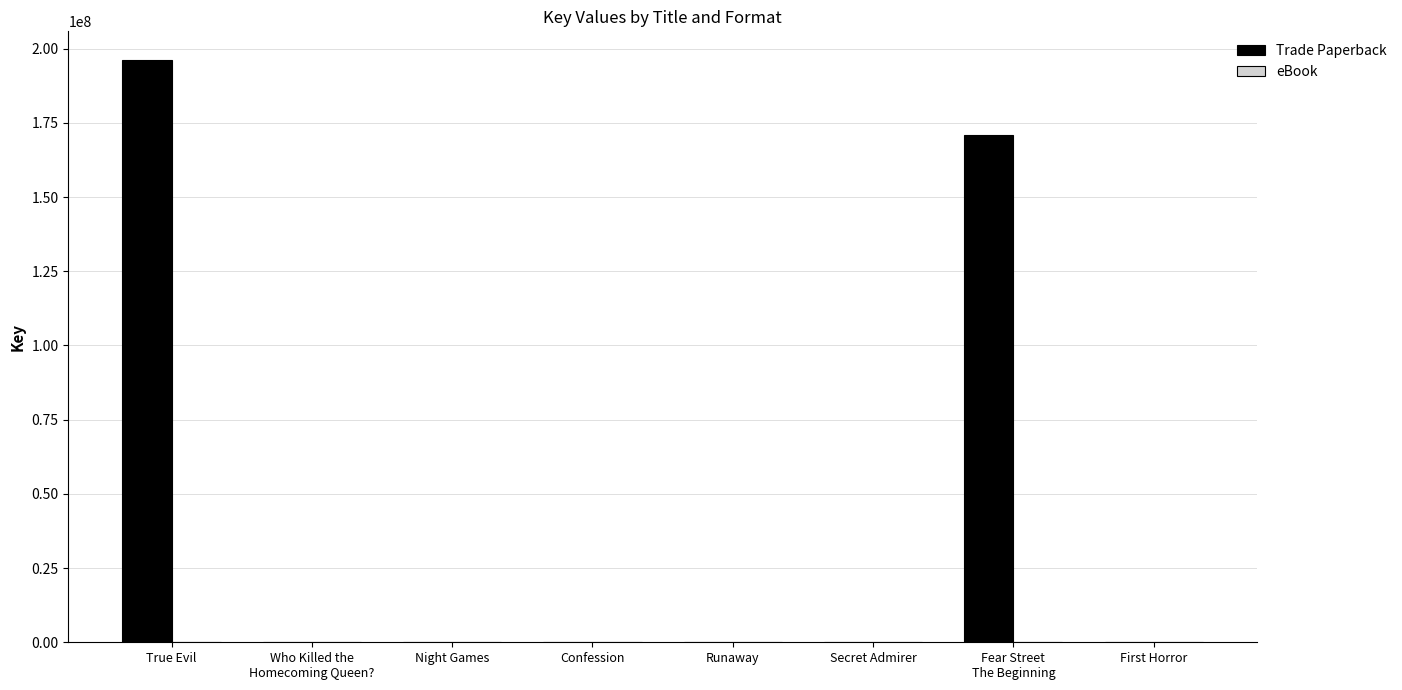

At which category does the chart reach its peak across all series?

True Evil